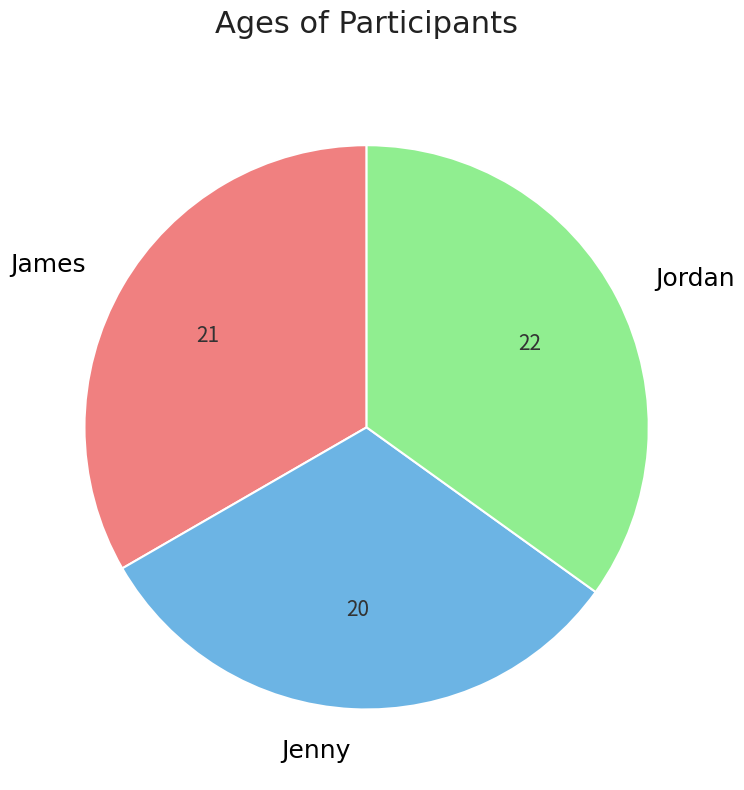

Do James and Jordan together represent more than half of the pie?

Yes